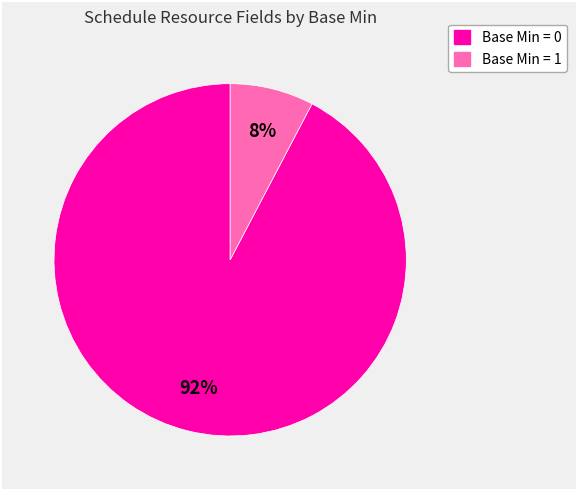

True or false: Base Min = 1 accounts for 1% of the total.

False